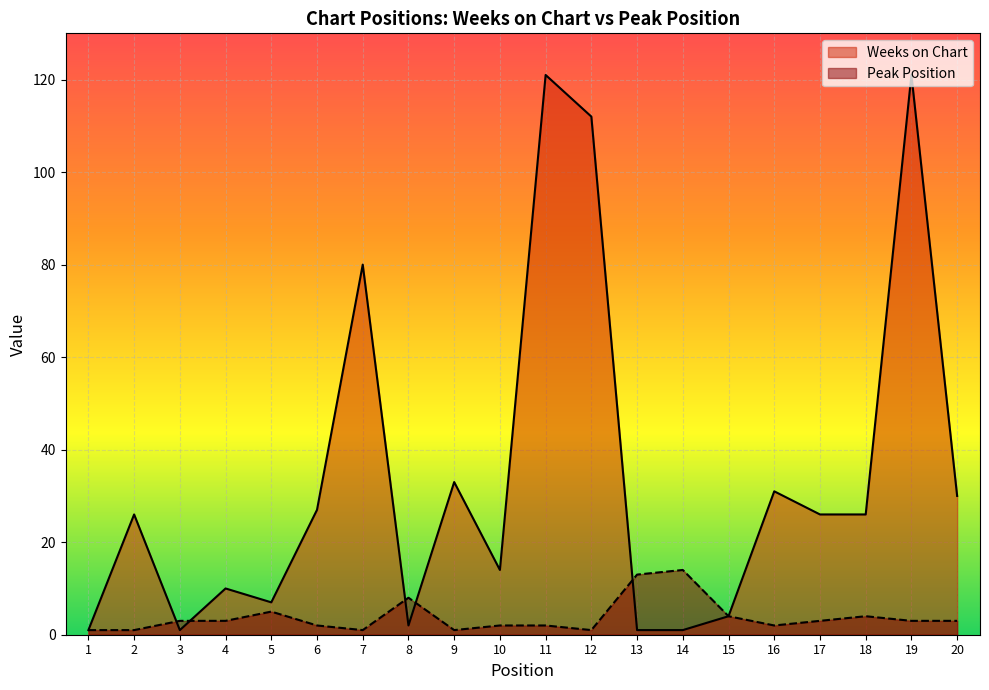

Rank the categories by Weeks on Chart value from highest to lowest.

11, 19, 12, 7, 9, 16, 20, 6, 2, 17, 18, 10, 4, 5, 15, 8, 1, 3, 13, 14